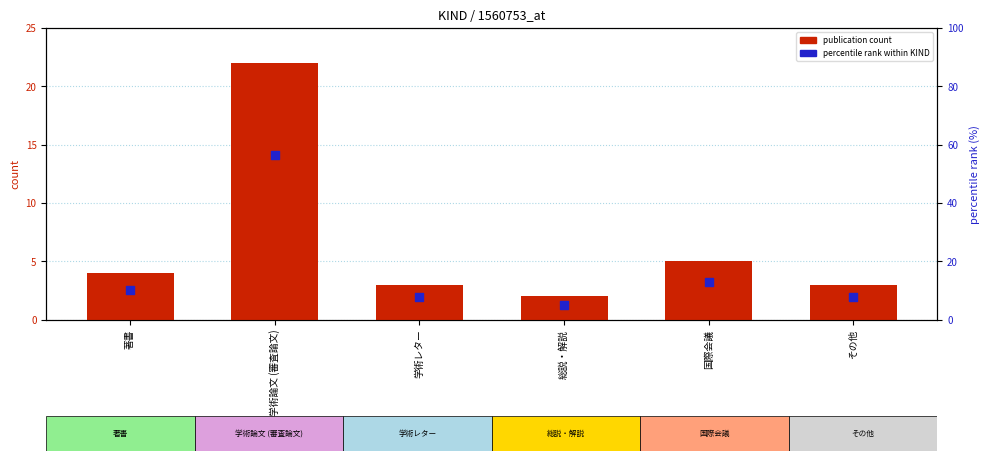

What is the total value across all series at 学術論文 (審査論文)?

78.4